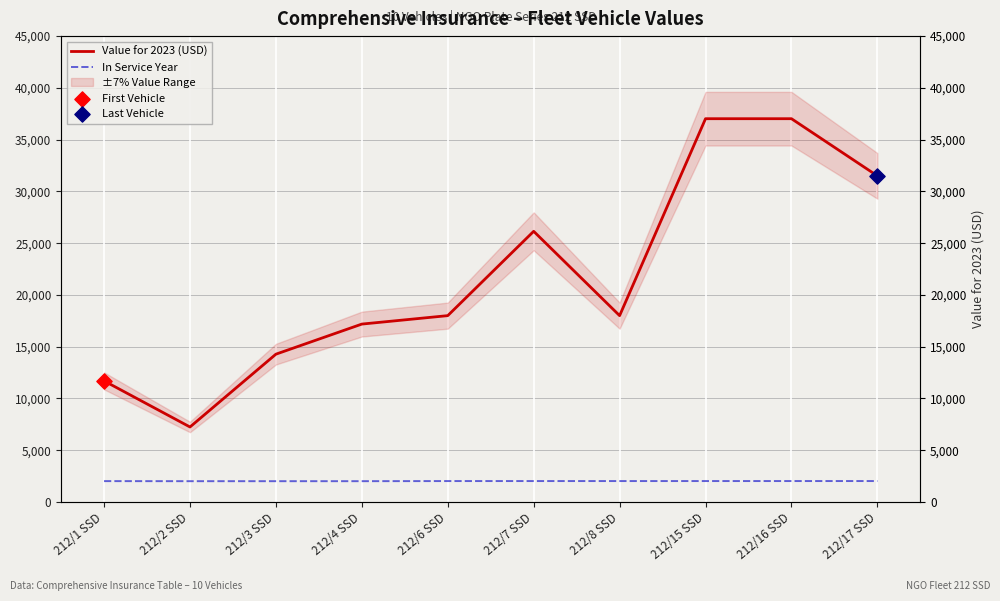

Which series has the largest total across all categories?

Value for 2023 (USD)